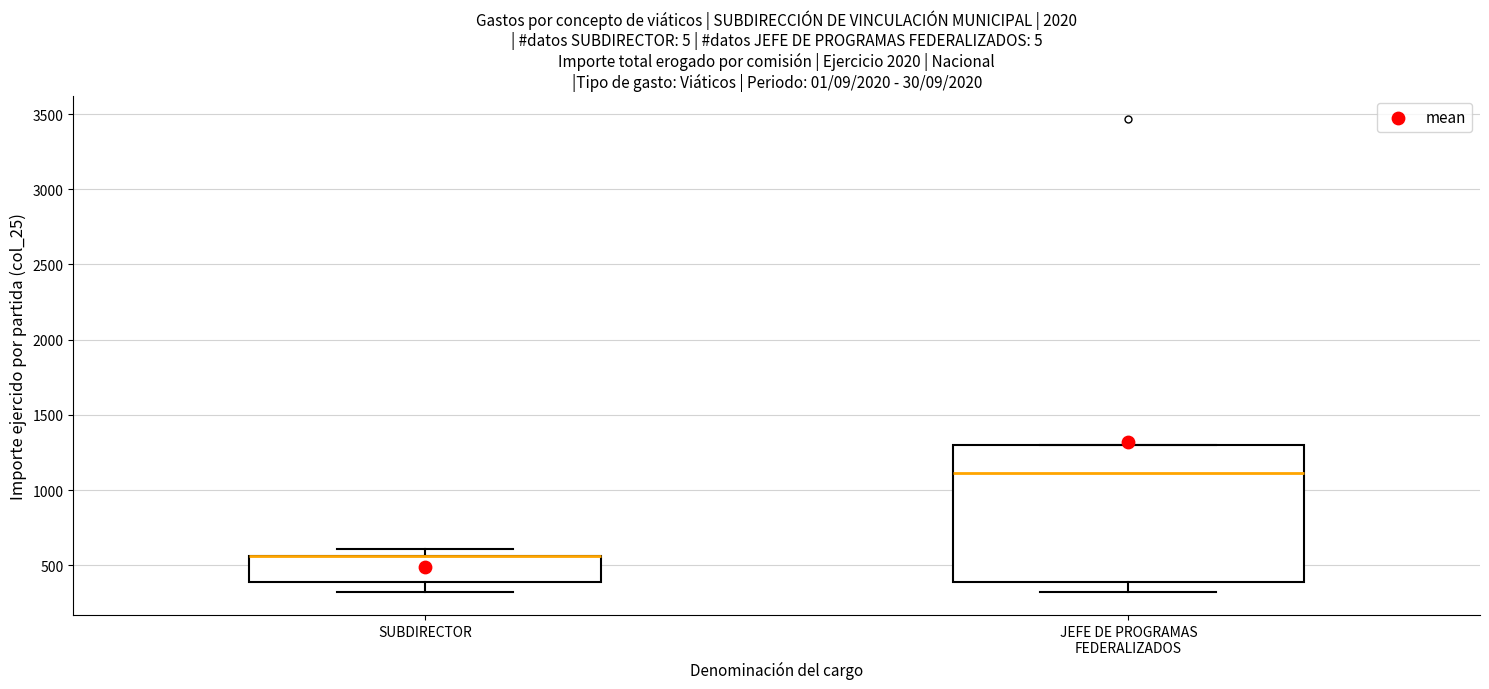

Where does the lower whisker of the box for SUBDIRECTOR end on the y-axis? The values are not printed on the chart, so give them approximately, as read against the axis.

300